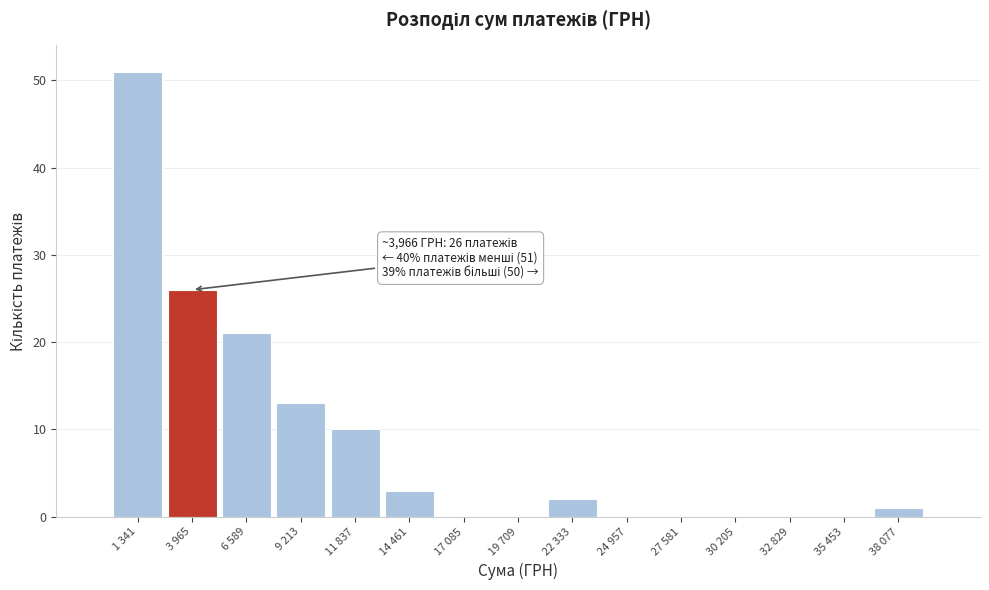

Reading left to right, transcribe all the data shown in this chart.

1 341=51	3 965=26	6 589=21	9 213=13	11 837=10	14 461=3	17 085=0	19 709=0	22 333=2	24 957=0	27 581=0	30 205=0	32 829=0	35 453=0	38 077=1